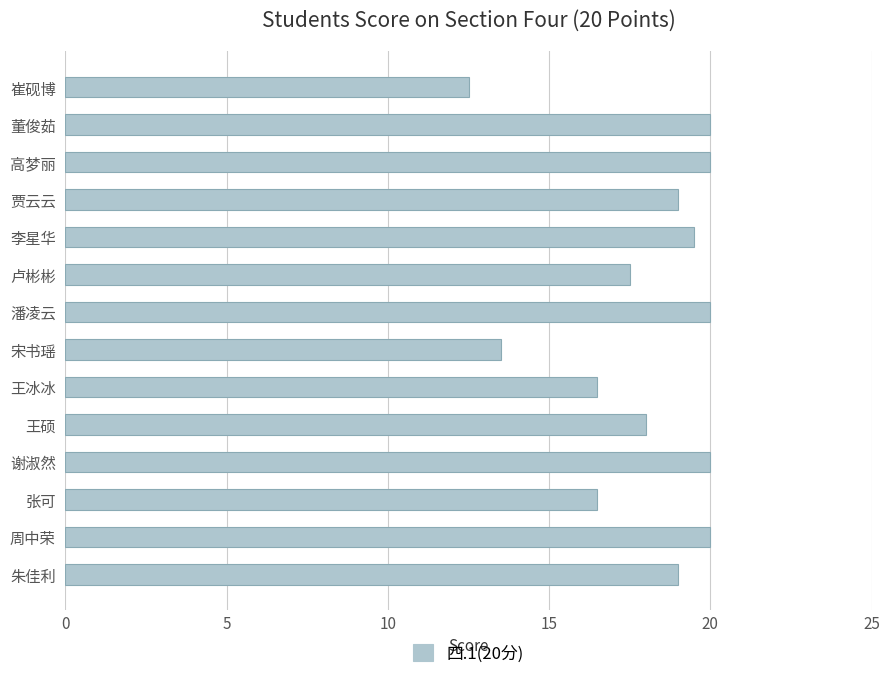

Is it true that the value at 贾云云 is 26.9?

False